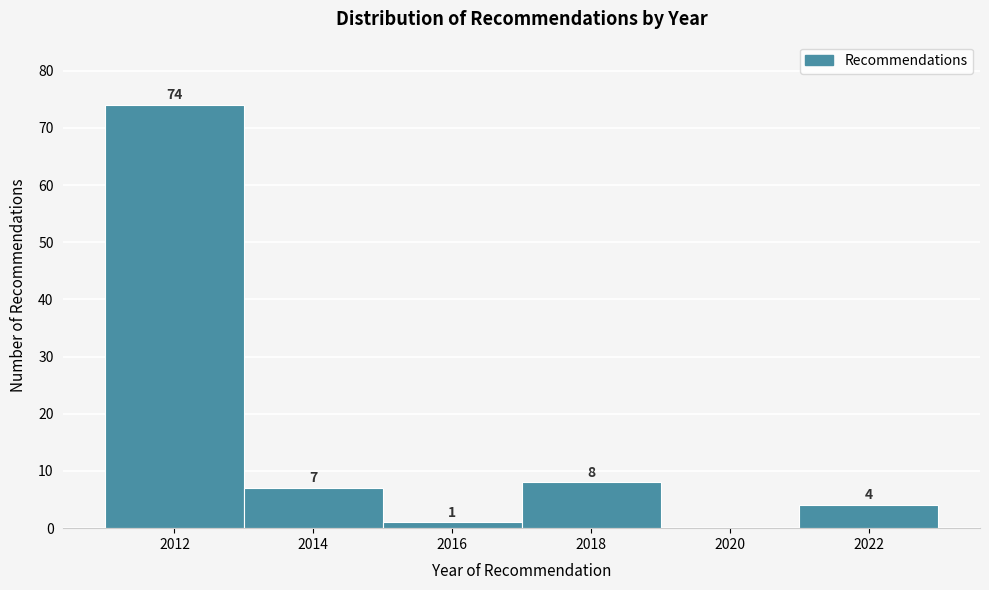

Reading left to right, what are all the values shown in this chart?

2012=74	2014=7	2016=1	2018=8	2020=0	2022=4